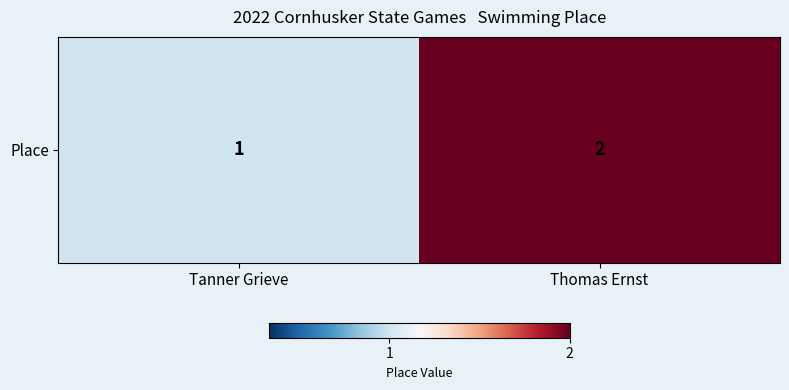

List the labels in order of value, largest first.

Thomas Ernst, Tanner Grieve